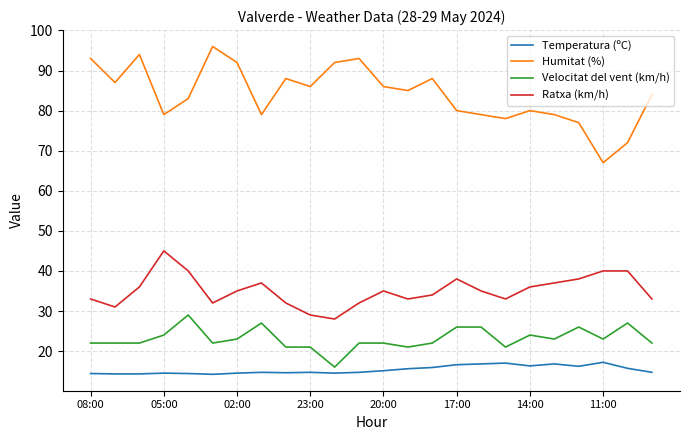

What are all the series names shown in the legend?

Temperatura (ºC), Humitat (%), Velocitat del vent (km/h), Ratxa (km/h)